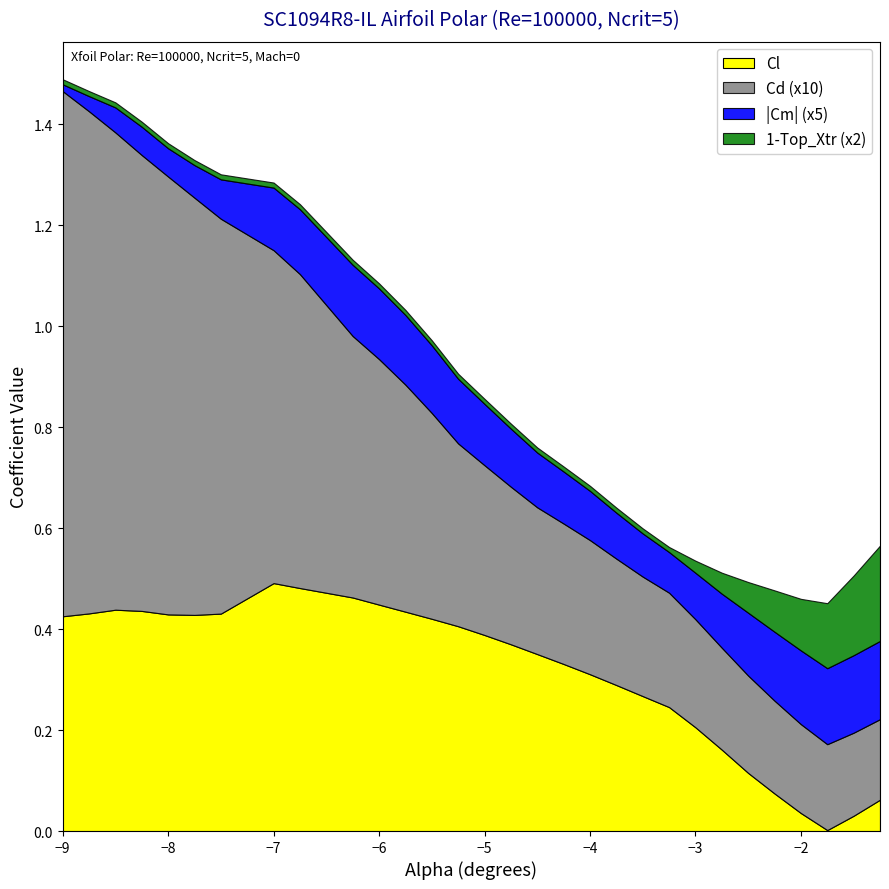

Where is Cd nearest to the value 0?

-1.25